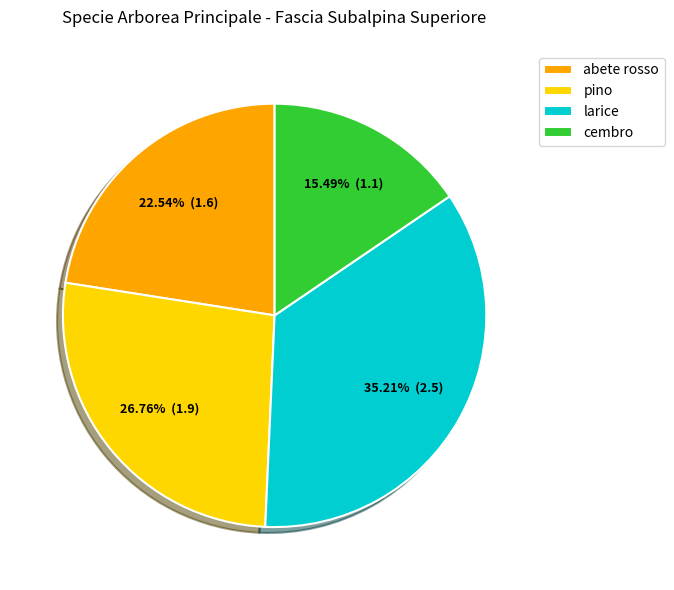

Which category has the smallest portion of the pie?

cembro